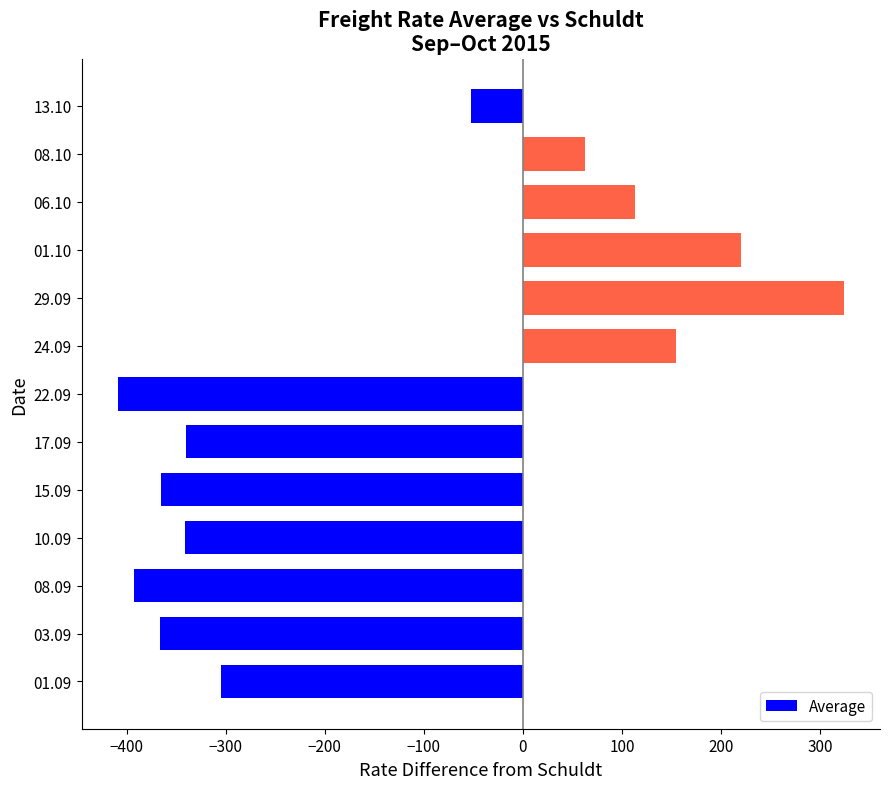

How many positive values are there?

5